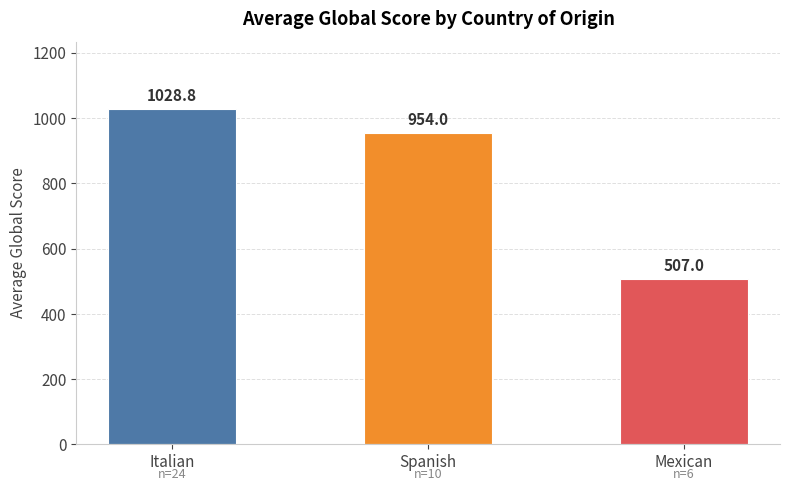

True or false: the data shows 402.1 at Italian.

False